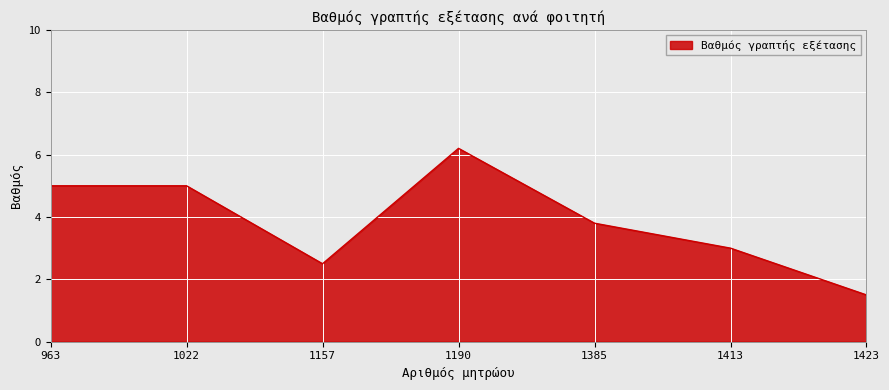

Reading left to right, what are all the values shown in this chart?

5.0	5.0	2.5	6.2	3.8	3.0	1.5